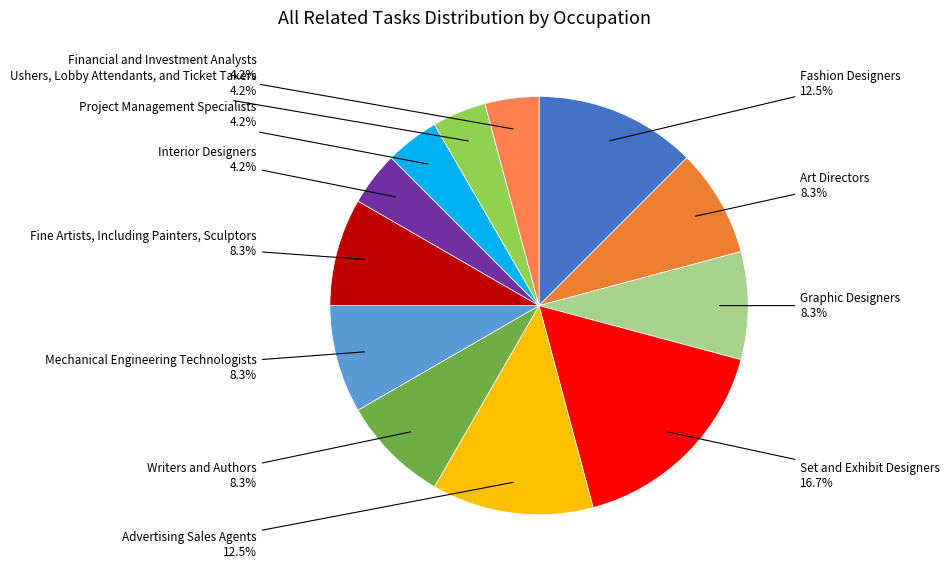

Combined, do Mechanical Engineering Technologists and Project Management Specialists account for over 50%?

No